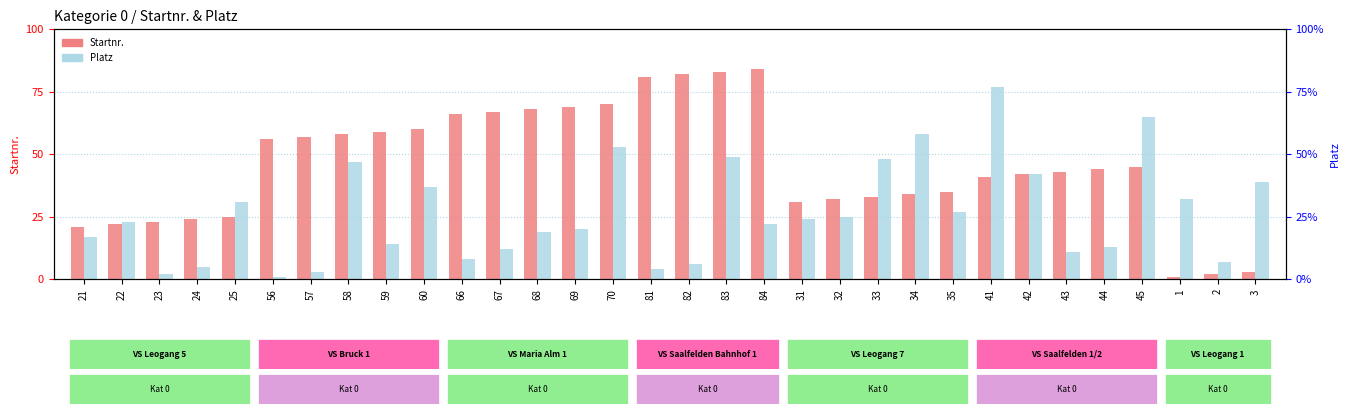

What position from the right is 84?

14